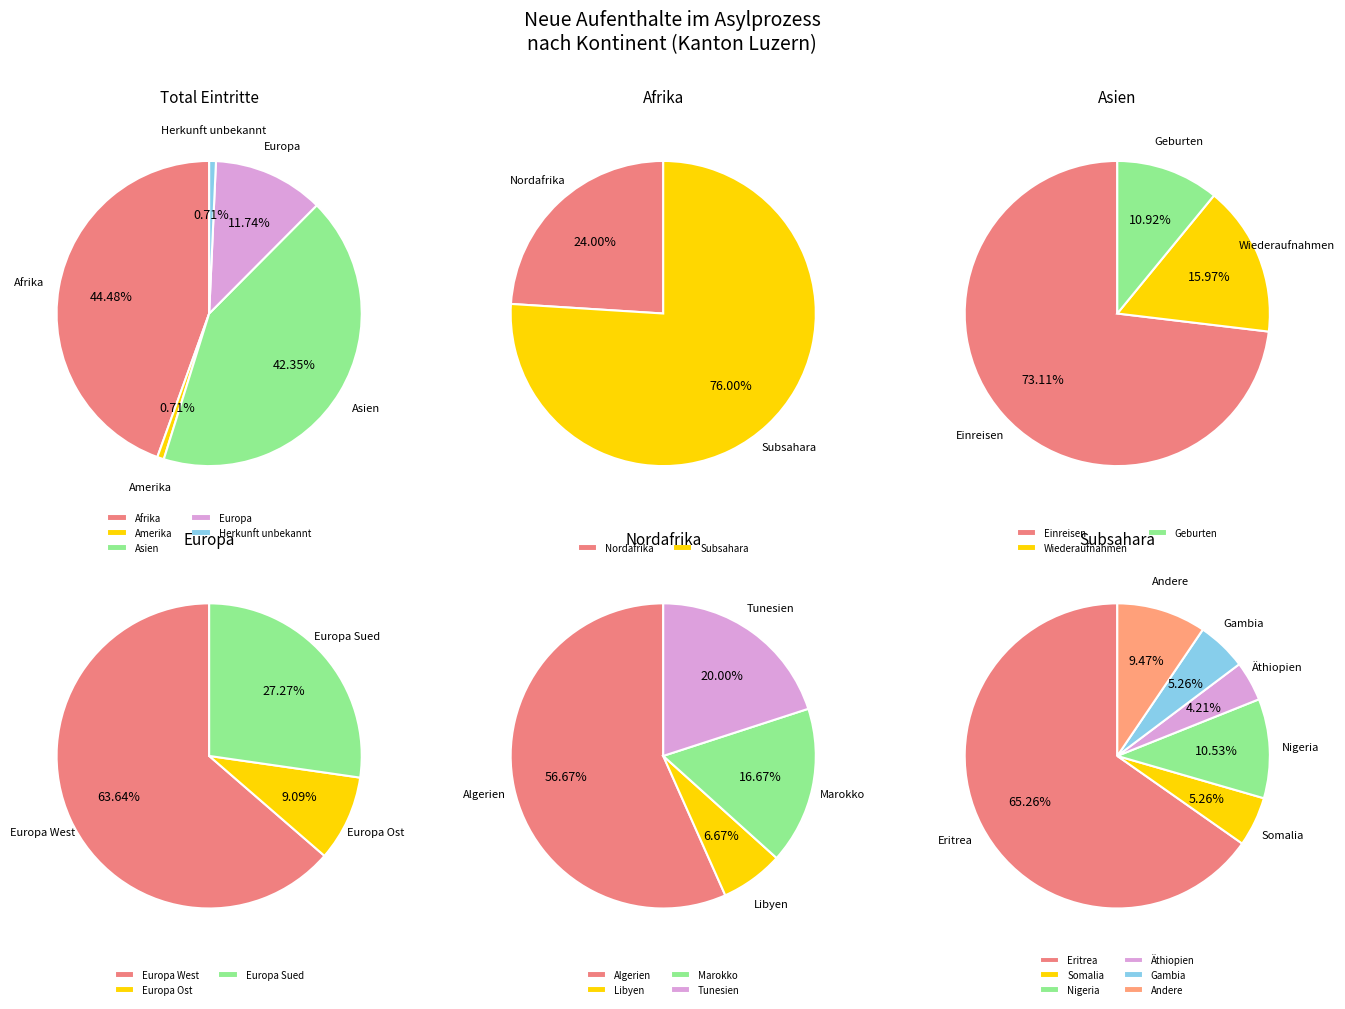

To the nearest percent, what is the difference between the Europa and Asien slice percentages?

31%